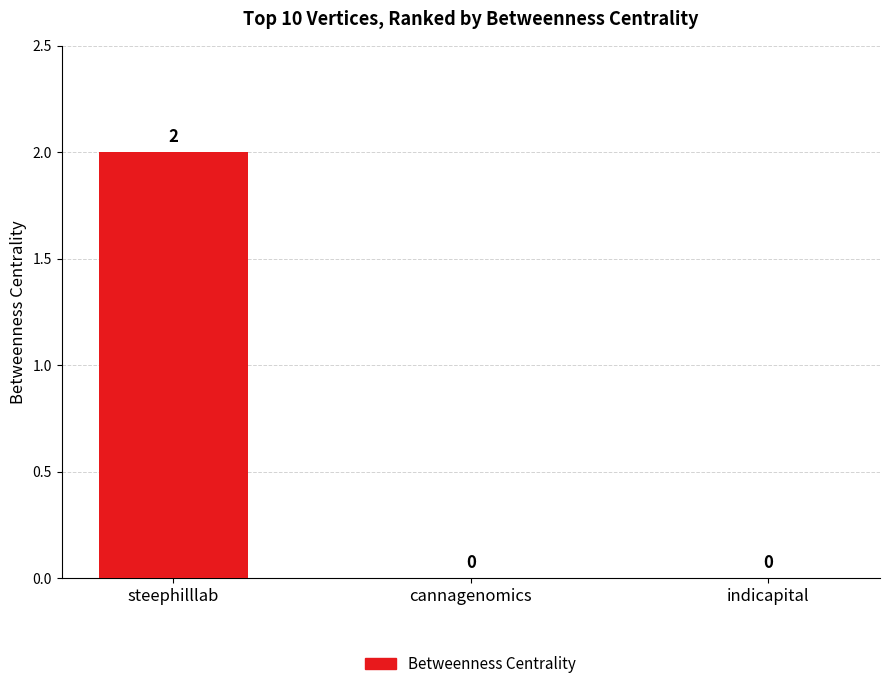

Which has a higher value, cannagenomics or steephilllab?

steephilllab